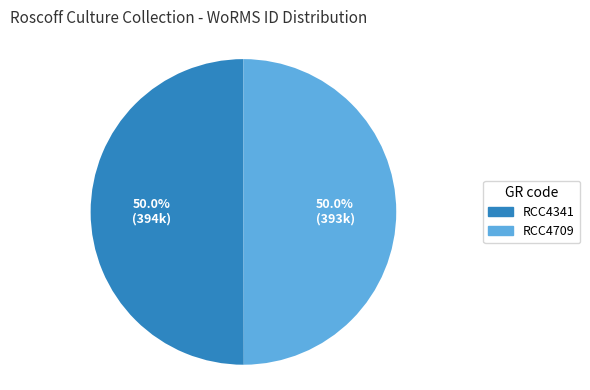

What percentage is NOT represented by RCC4709?

50.0%